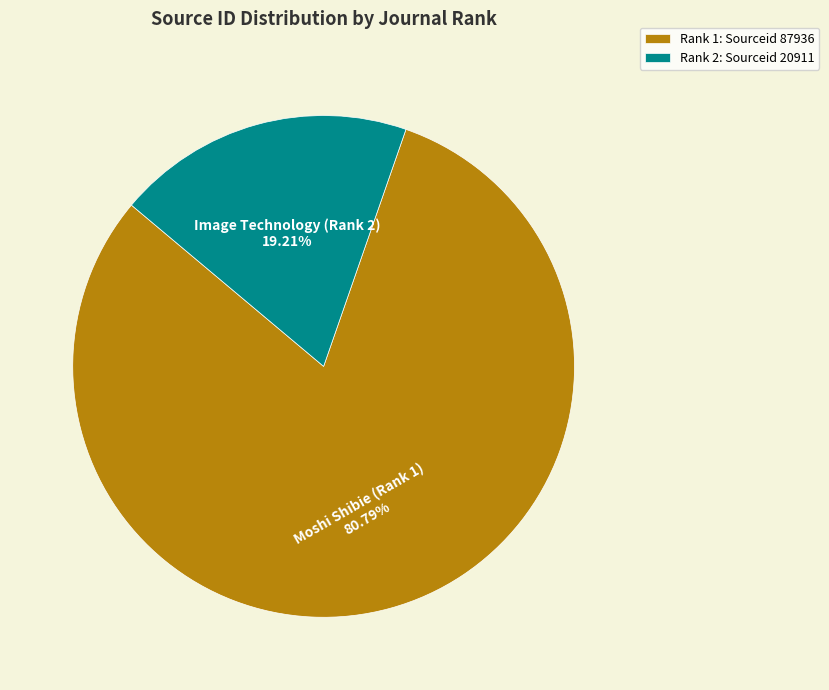

Which has a higher value, Rank 2: Sourceid 20911 or Rank 1: Sourceid 87936?

Rank 1: Sourceid 87936